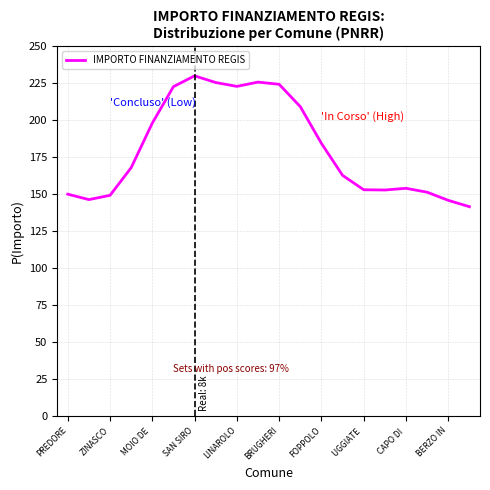

What is the smallest value displayed?

141.5